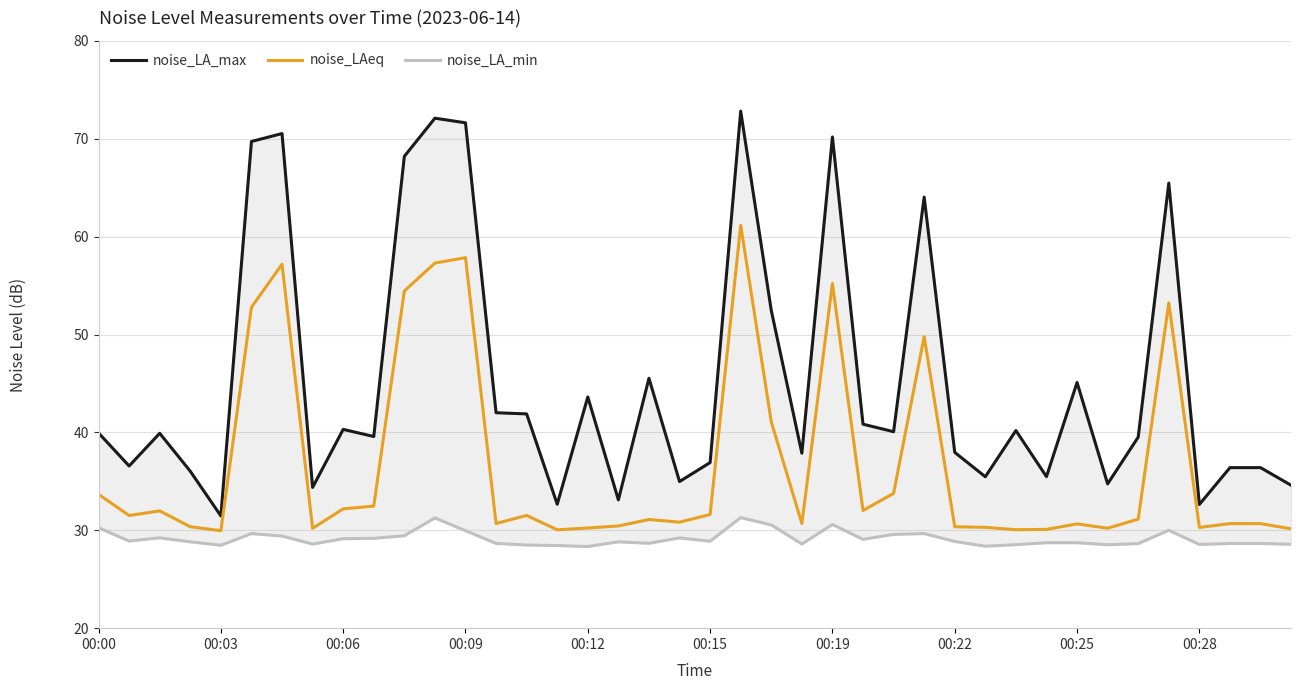

Is it true that noise_LAeq equals 30.0 at 00:03?

True